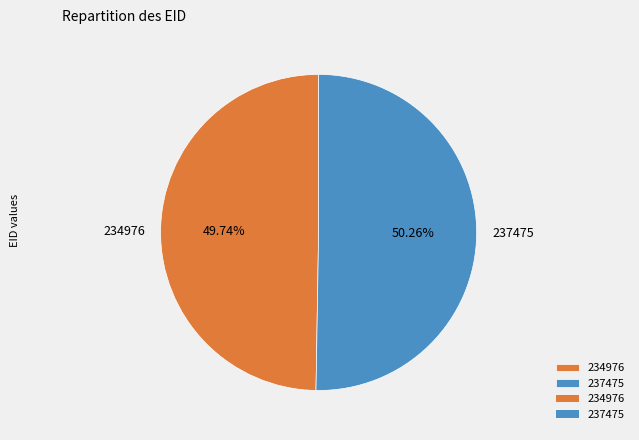

Which category has the biggest portion of the pie?

237475